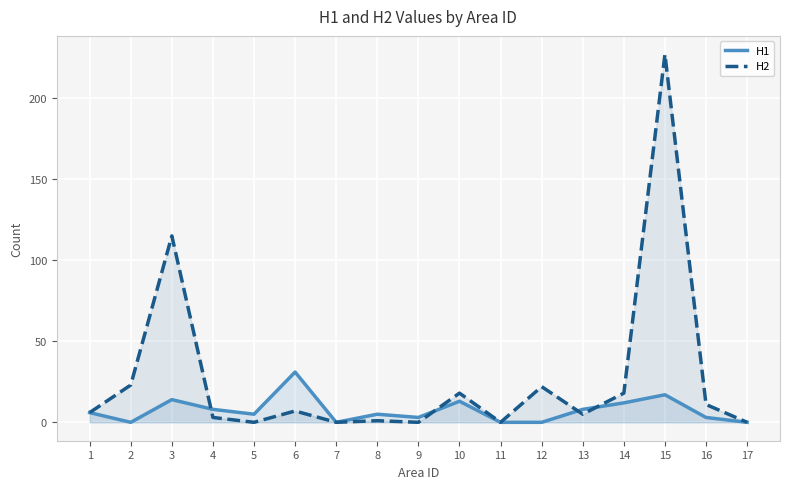

What is the value of the H2 point at the 14th from the left?

18